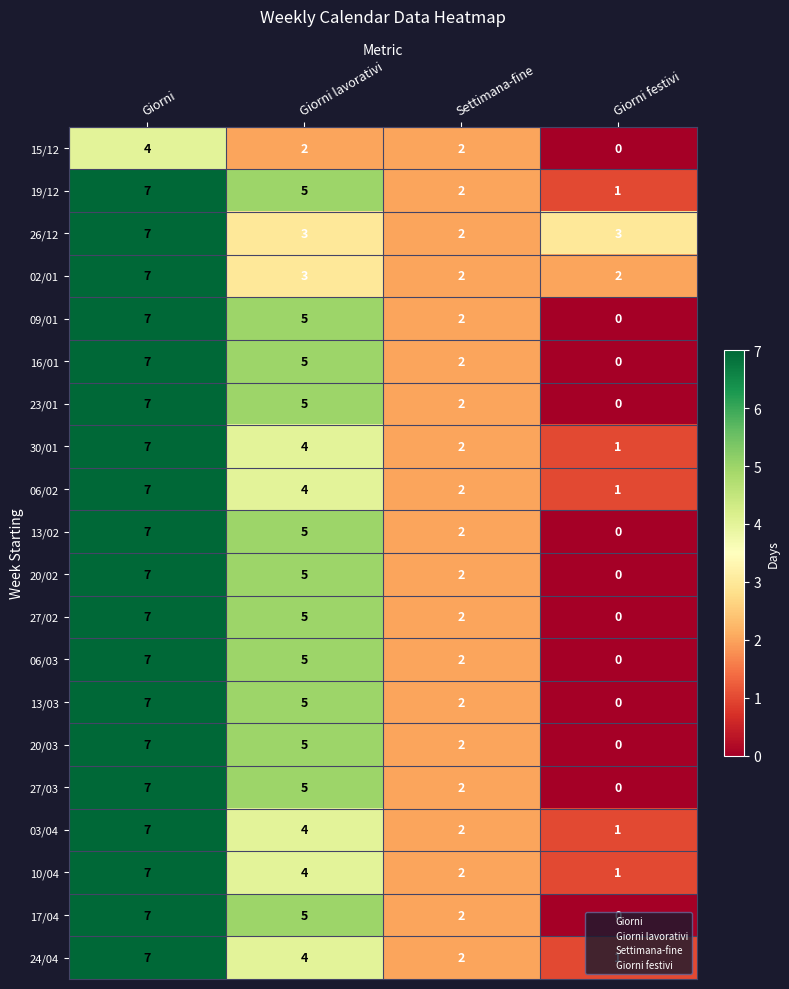

How many categories are shown in the chart?

4